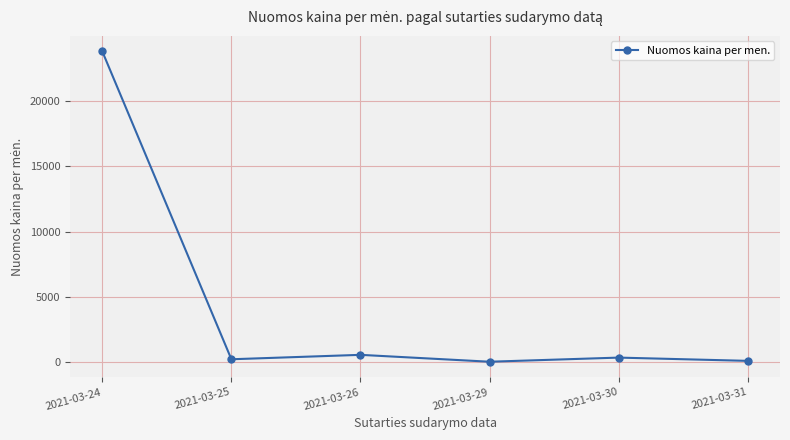

At which category does the data reach its first local valley?

2021-03-25